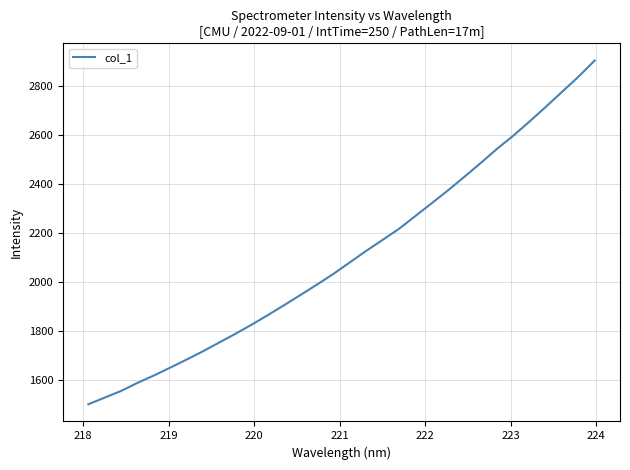

What is the smallest value displayed?

1500.3